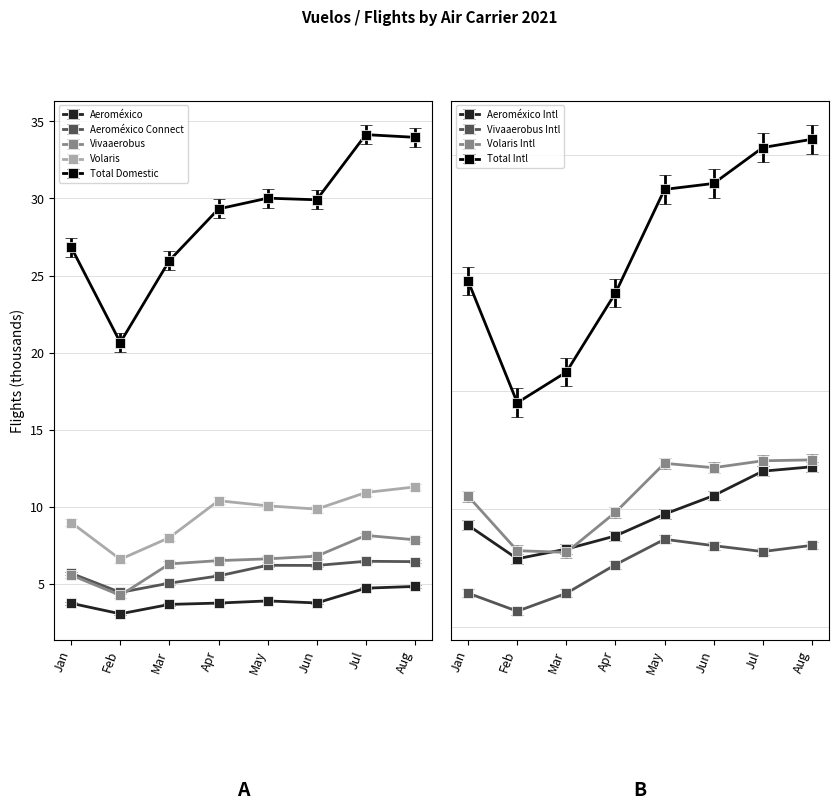

What is the smallest value displayed?

3.0